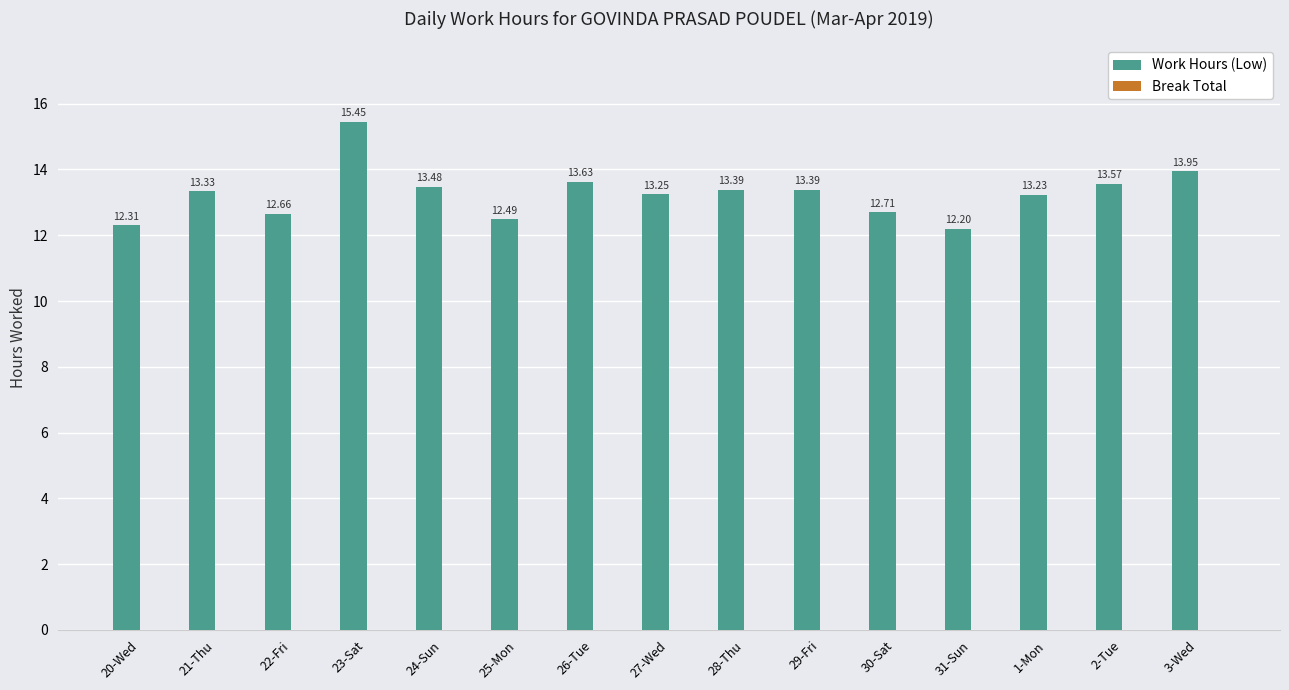

Between 3-Wed and 24-Sun, which is larger?

3-Wed